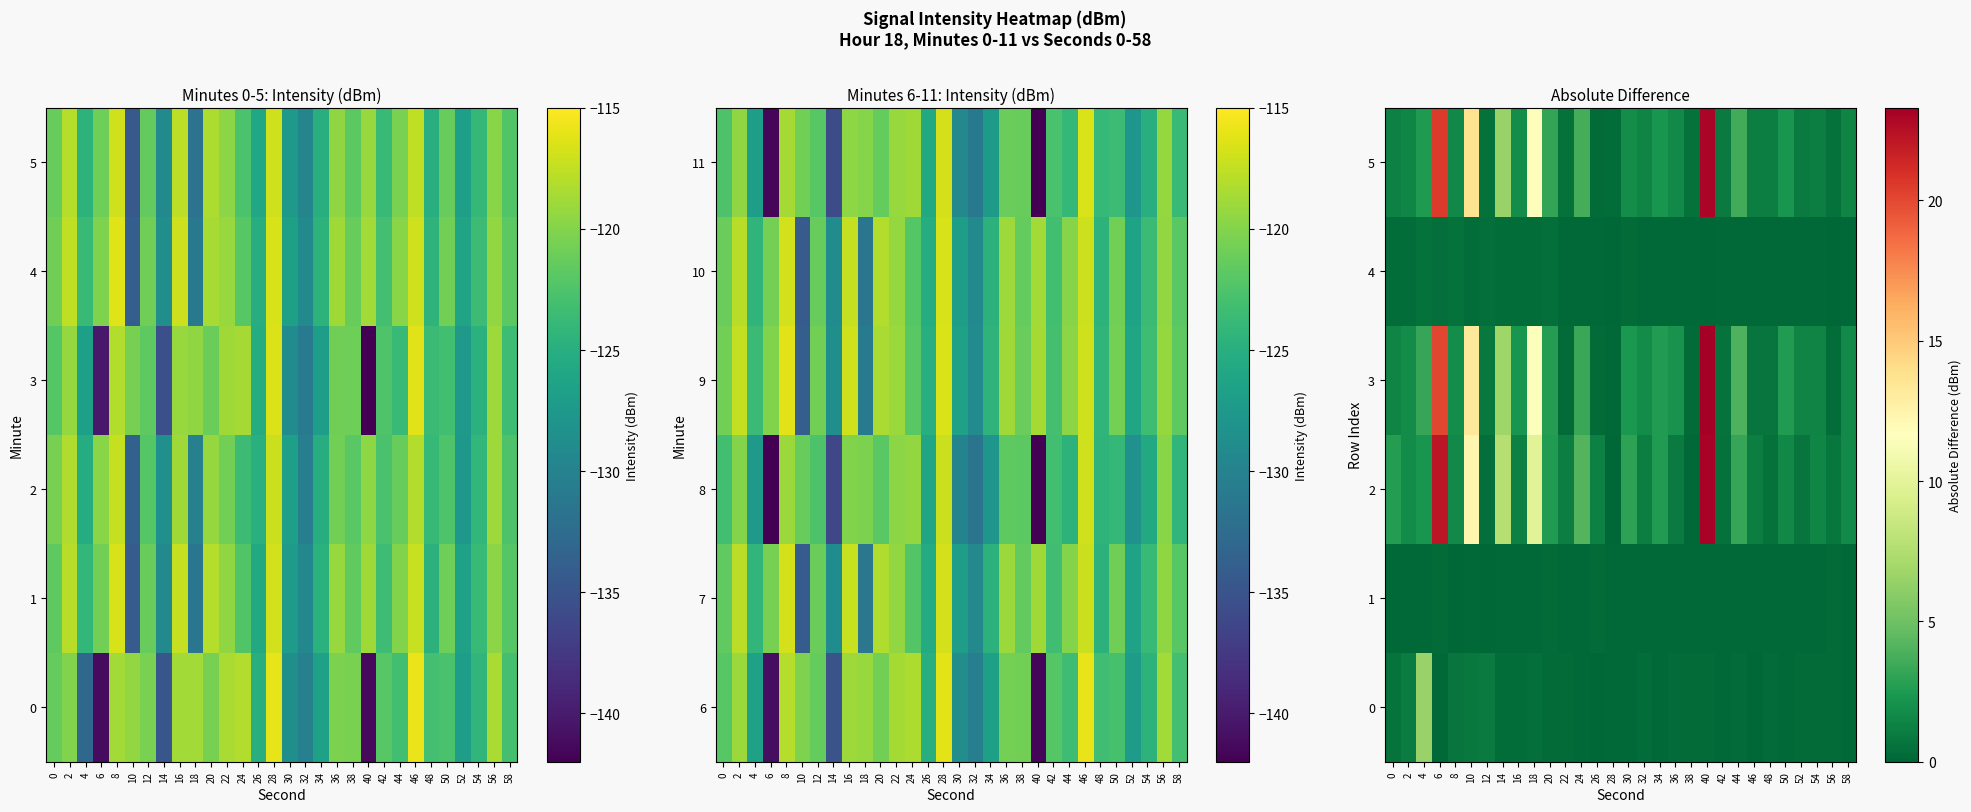

What value does the 3 series have at 12?

0.9